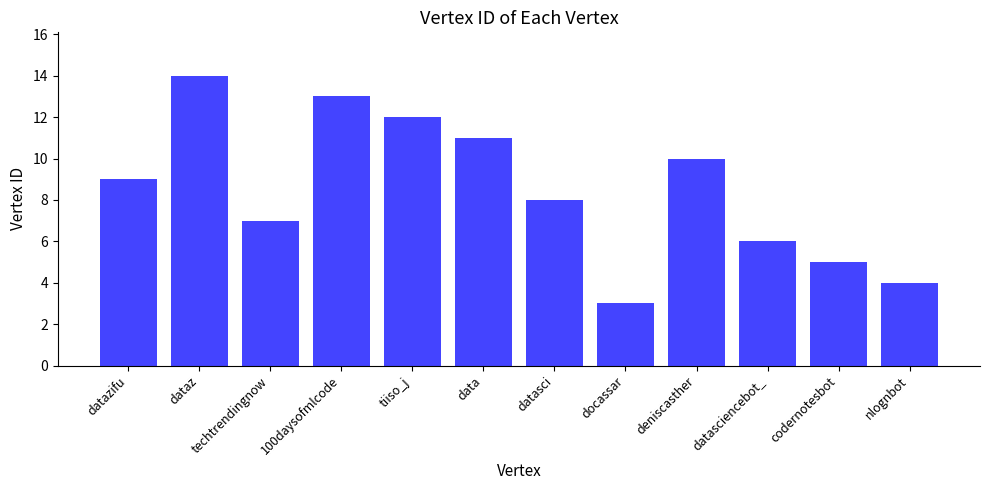

Which category has the highest value across all series?

dataz